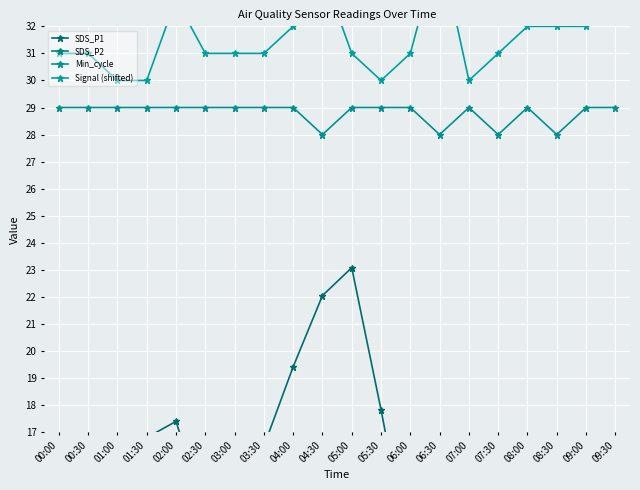

At which category does the chart reach its peak across all series?

06:30